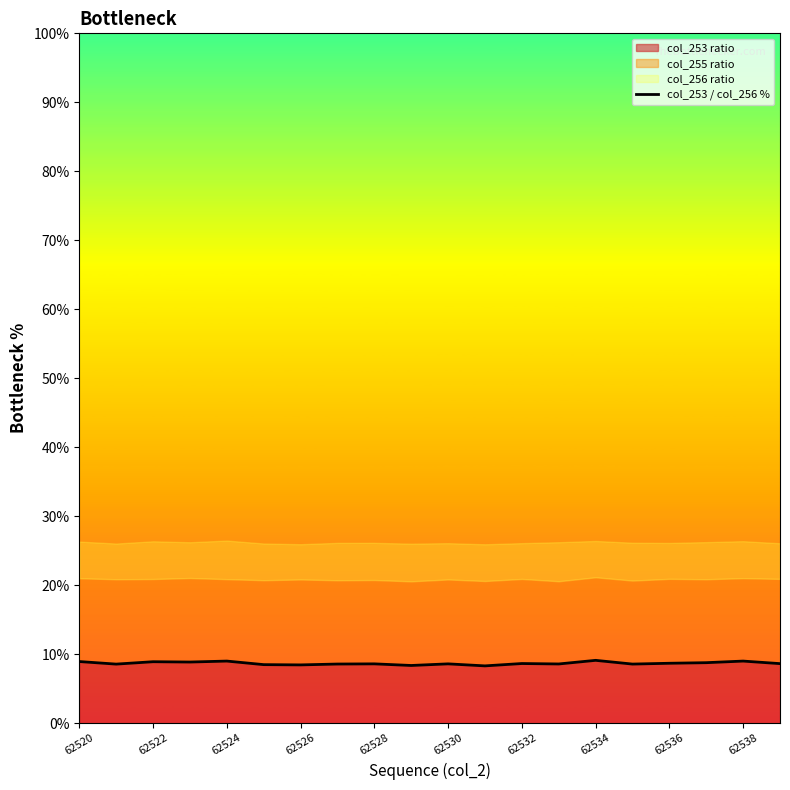

What is the minimum value for col_253 ratio?

8.3